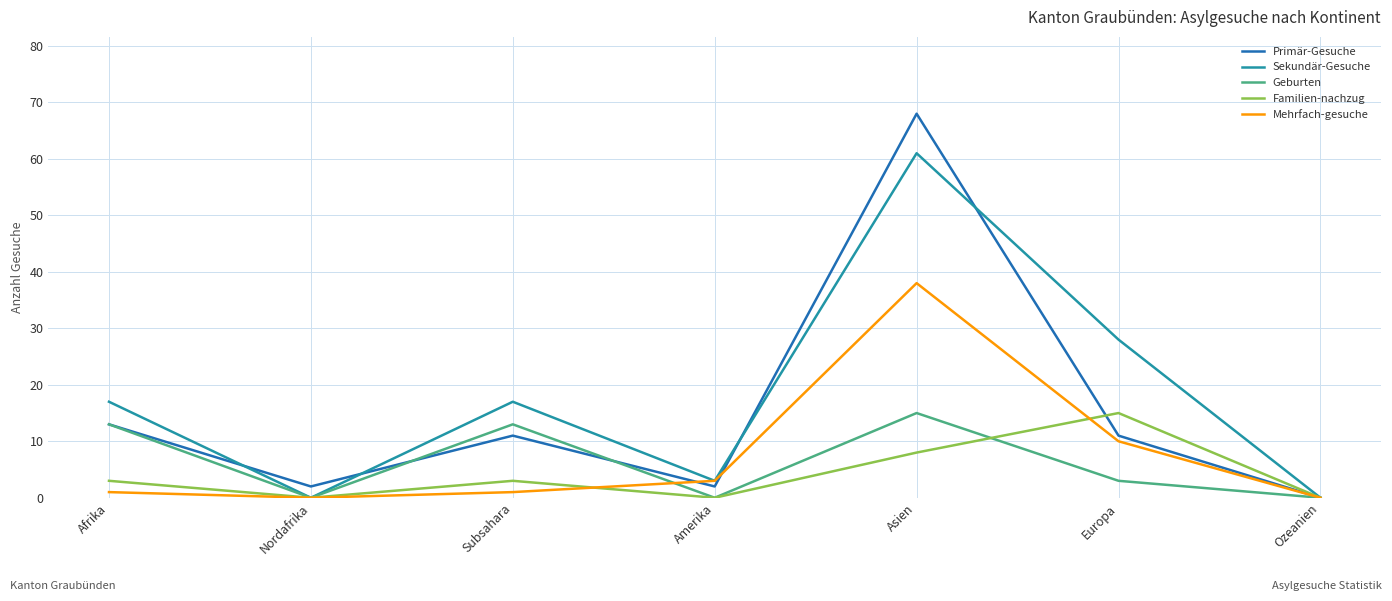

Where is the first local maximum for Primär-Gesuche?

Subsahara